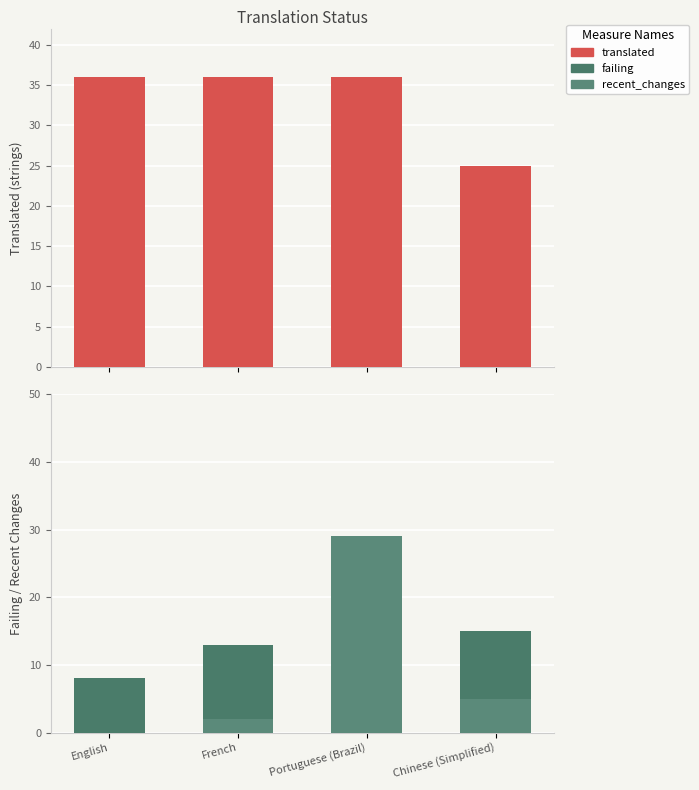

What is the value of the translated bar at the 4th from the left?

25